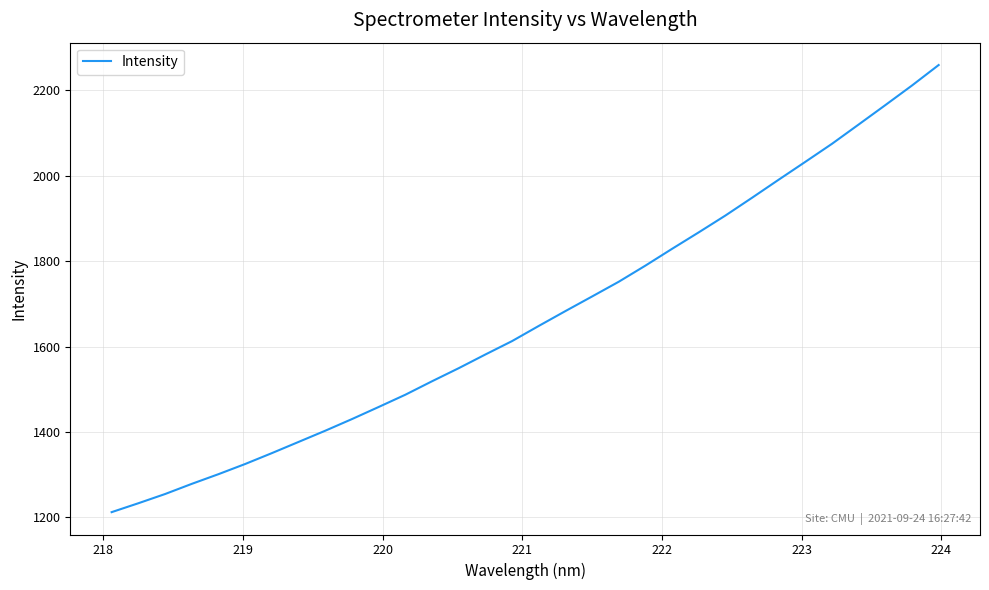

Reading left to right, list all the values displayed in this chart.

1212.5	1233.3	1254.9	1278.7	1301.4	1325.2	1350.7	1376.9	1403.2	1430.4	1458.8	1487.5	1519.0	1549.6	1581.7	1613.1	1648.6	1683.4	1717.6	1752.1	1789.9	1829.2	1867.8	1907.2	1948.8	1991.2	2033.0	2075.3	2120.4	2165.8	2211.7	2259.6